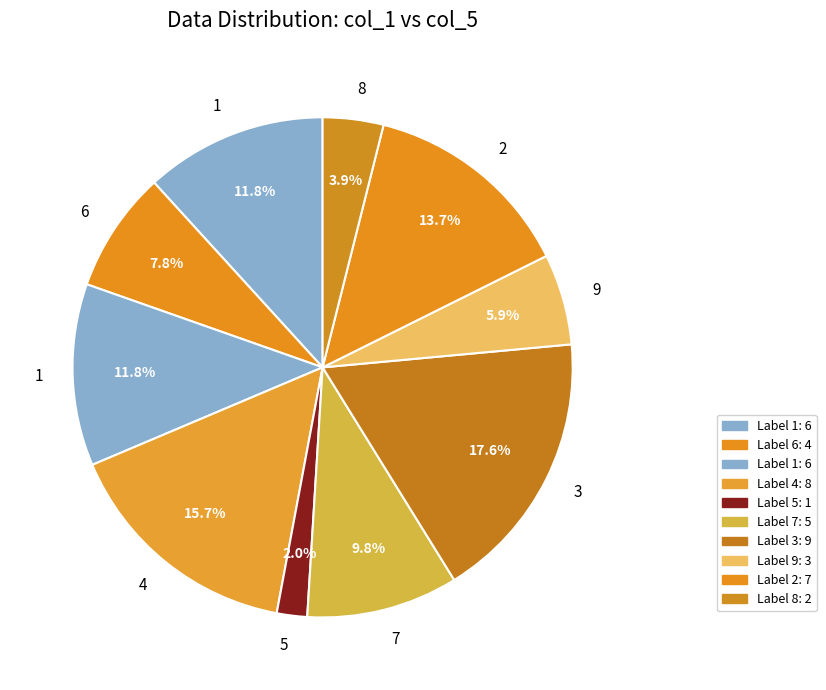

Count the number of slices in the pie.

10